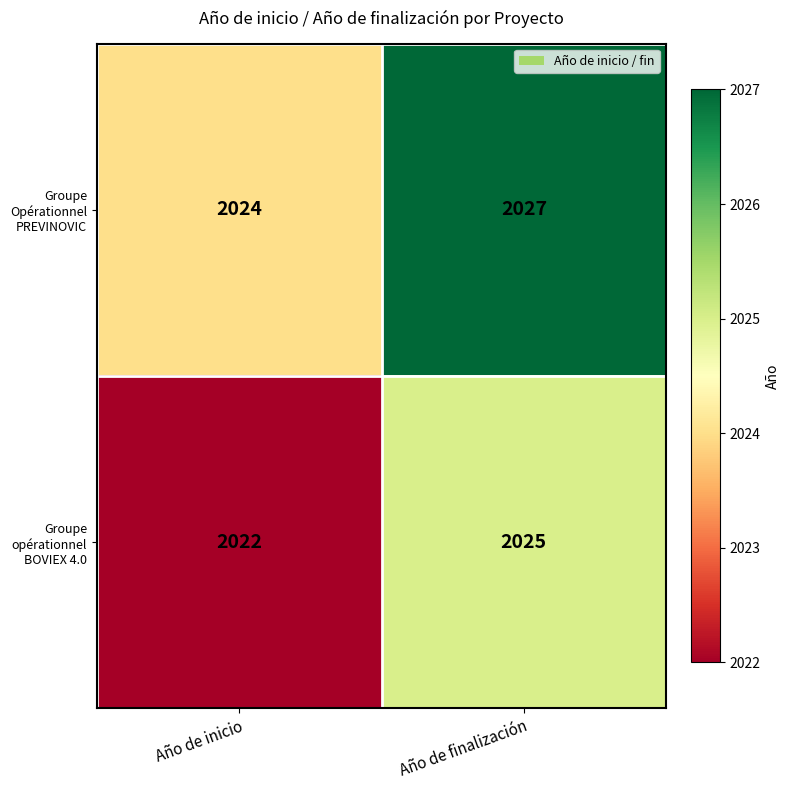

The Groupe Opérationnel PREVINOVIC series shows 2837 at Año de finalización. True or false?

False